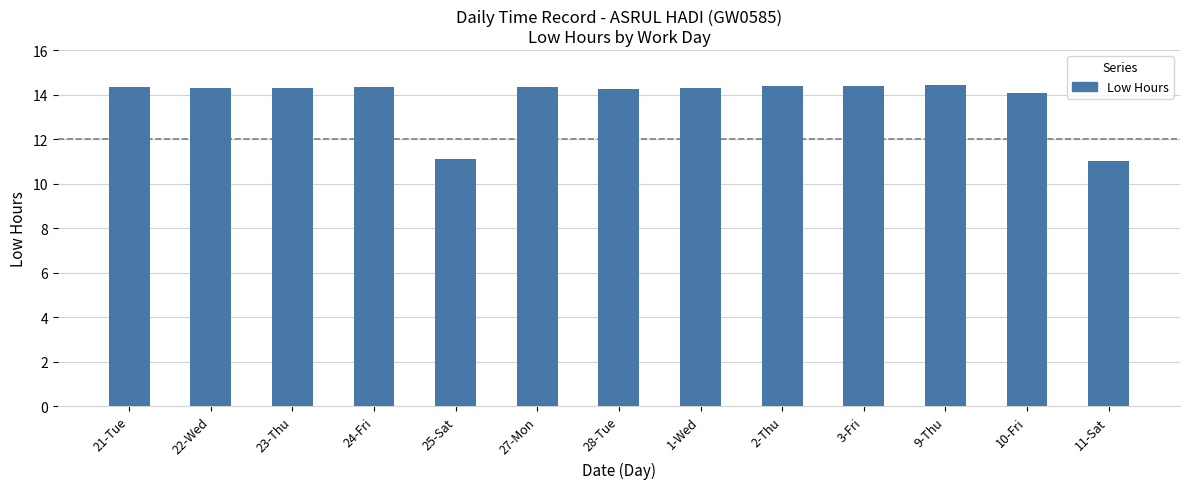

How many distinct data groups are displayed?

1